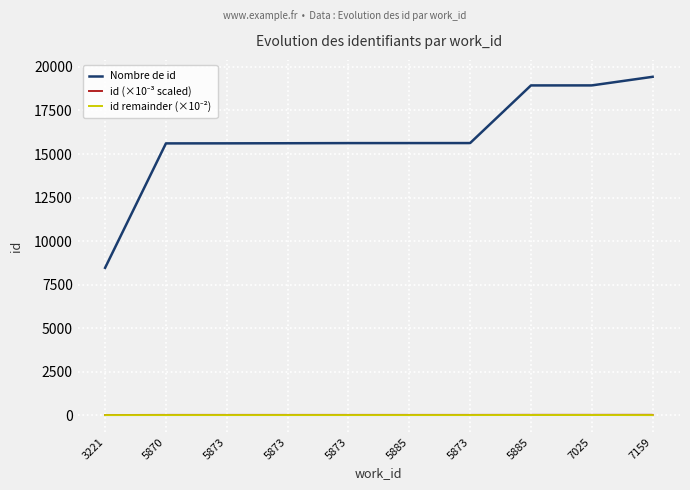

How many lines are shown in the chart?

3